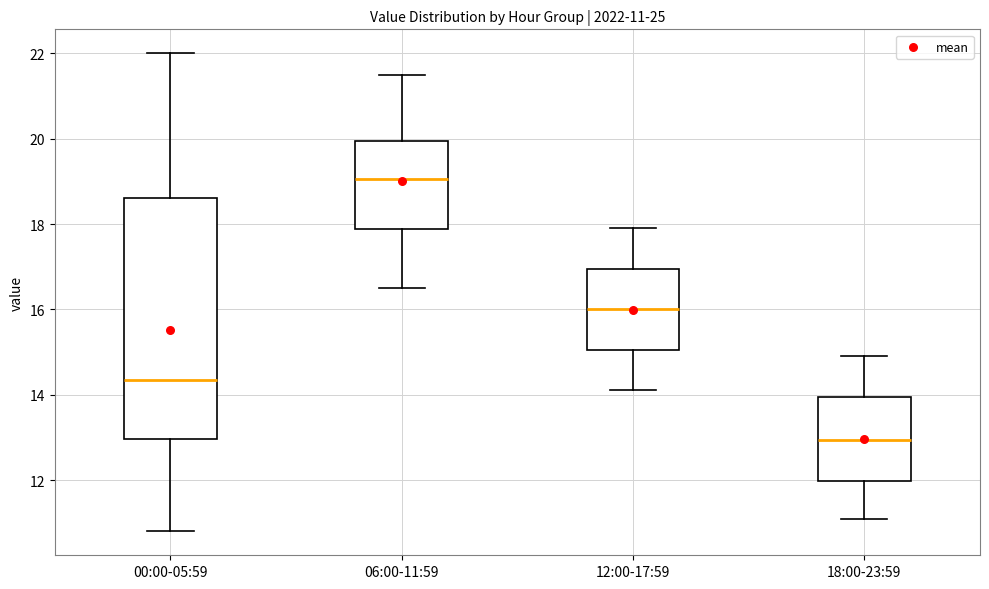

Which box is the tallest, from its lower edge to its upper edge?

00:00-05:59